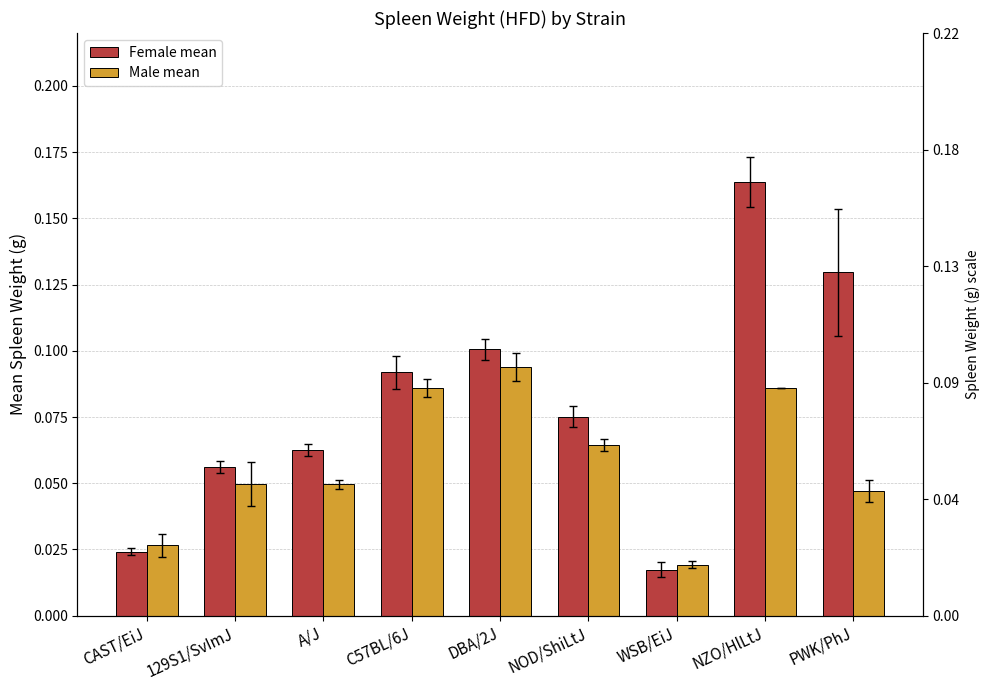

What is the average value of the Female mean series?

0.1